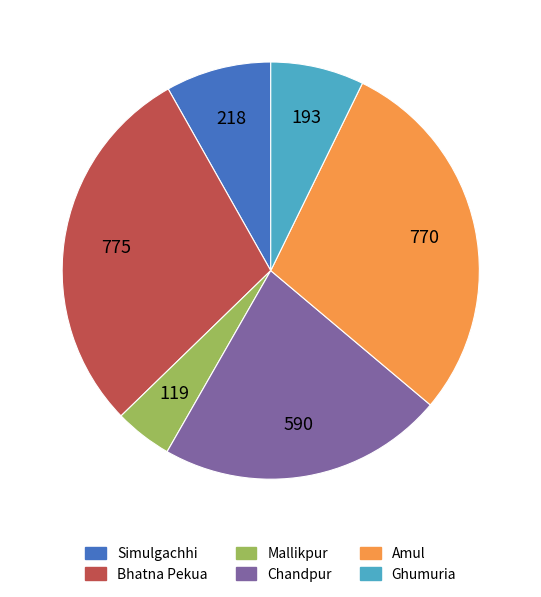

Combined, do Ghumuria and Bhatna Pekua account for over 50%?

No